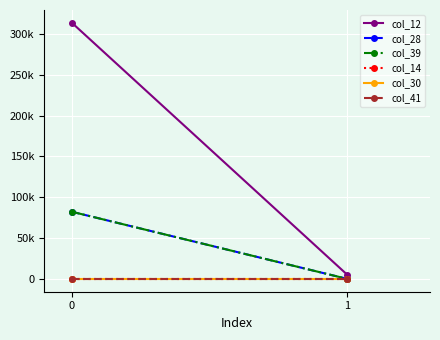

True or false: col_41 has a value of 0.0 at 0.

True